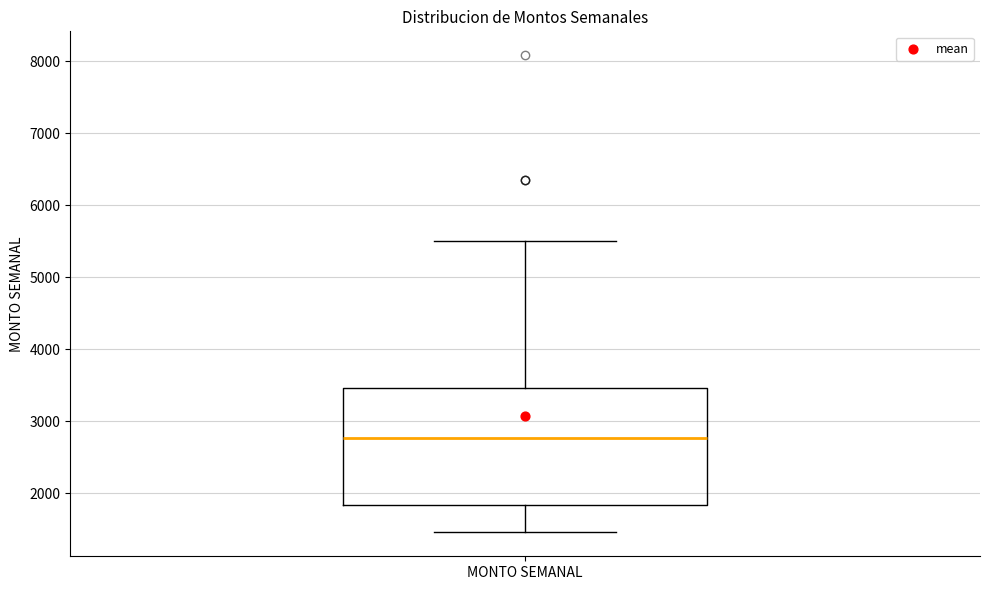

Read this box plot against the y-axis: the position of the median line, the range covered by the box, and the ends of both whiskers. The values are not printed on the chart, so give them approximately, as read against the axis.

median 2800, box 1800 to 3500, whiskers 1500 to 5500